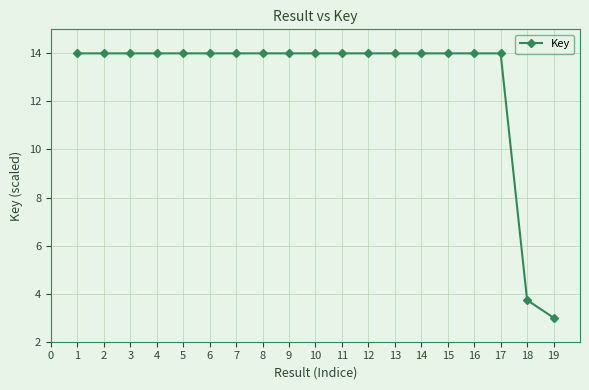

What is the average value?

12.9